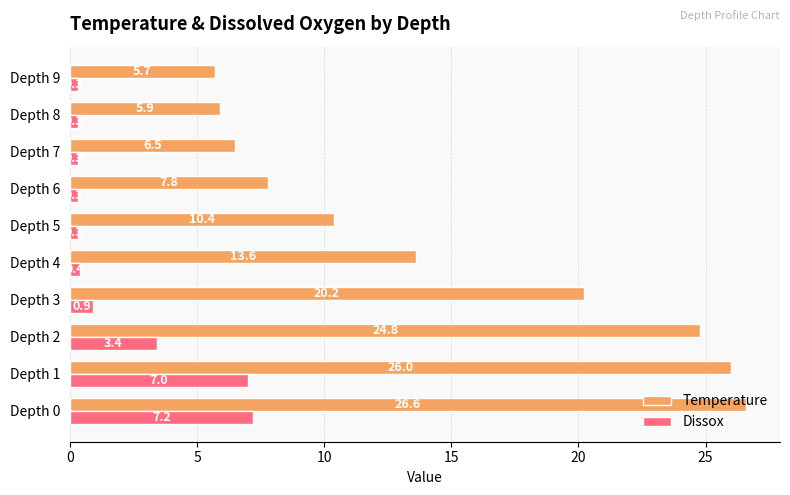

How many data points in Temperature are above 13?

5